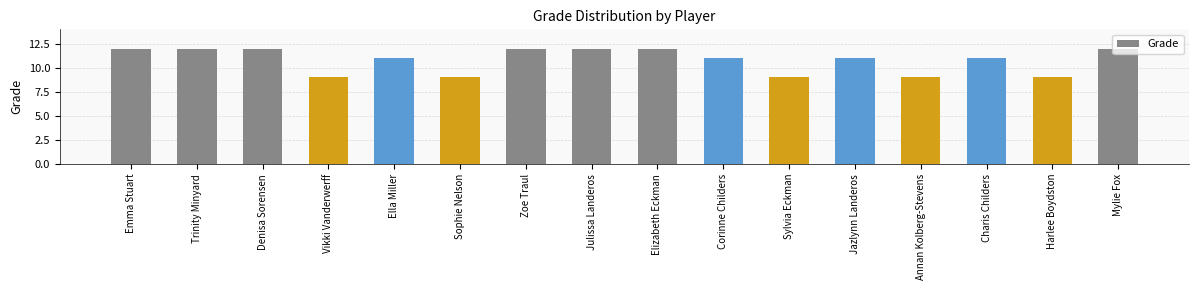

What is the label of the 11th bar from the left?

Sylvia Eckman